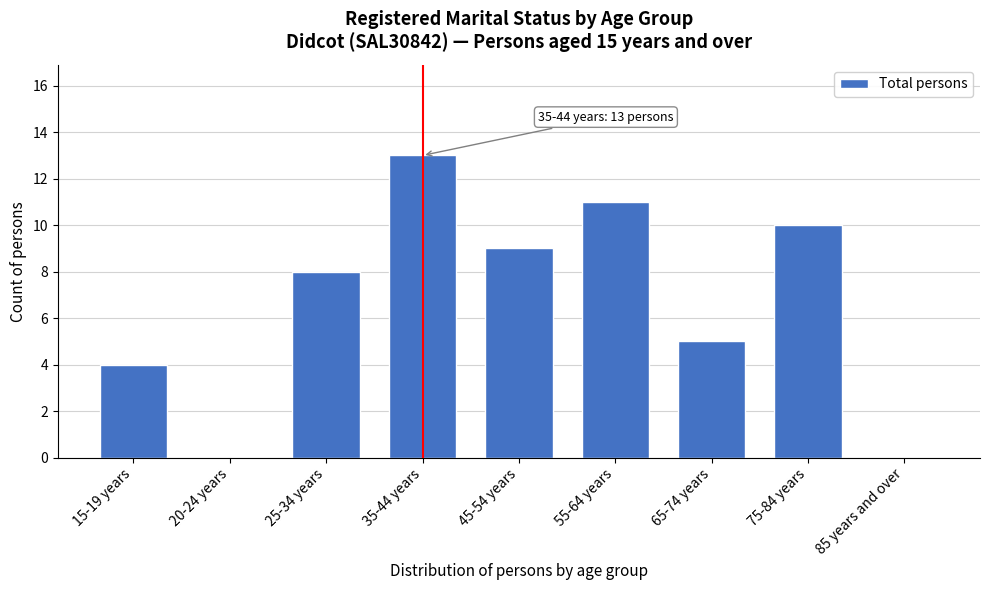

Reading left to right, what are all the values shown in this chart?

15-19 years=4	20-24 years=0	25-34 years=8	35-44 years=13	45-54 years=9	55-64 years=11	65-74 years=5	75-84 years=10	85 years and over=0